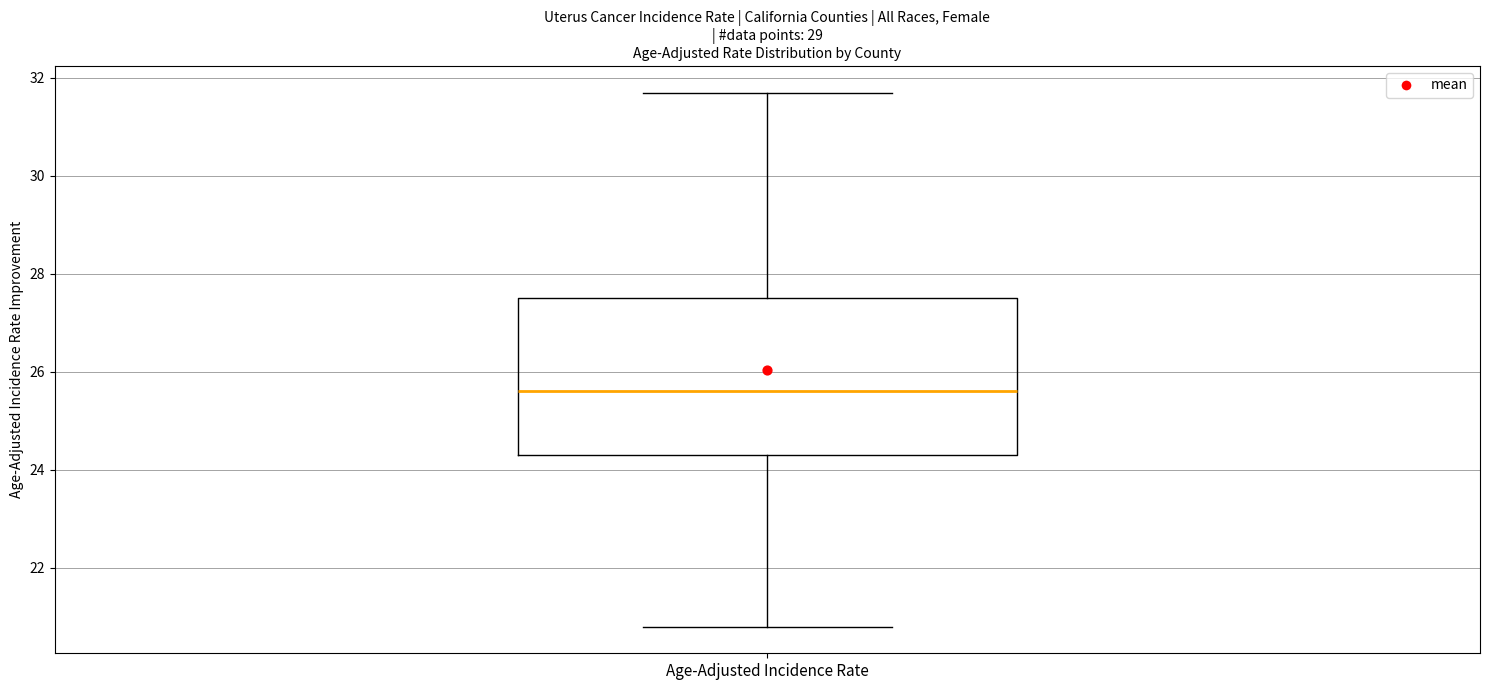

Transcribe this box plot: give where the median line is, the range the box spans, and where the two whiskers end, as read against the y-axis. The values are not printed on the chart, so give them approximately, as read against the axis.

median 25.6, box 24.4 to 27.6, whiskers 20.8 to 31.8